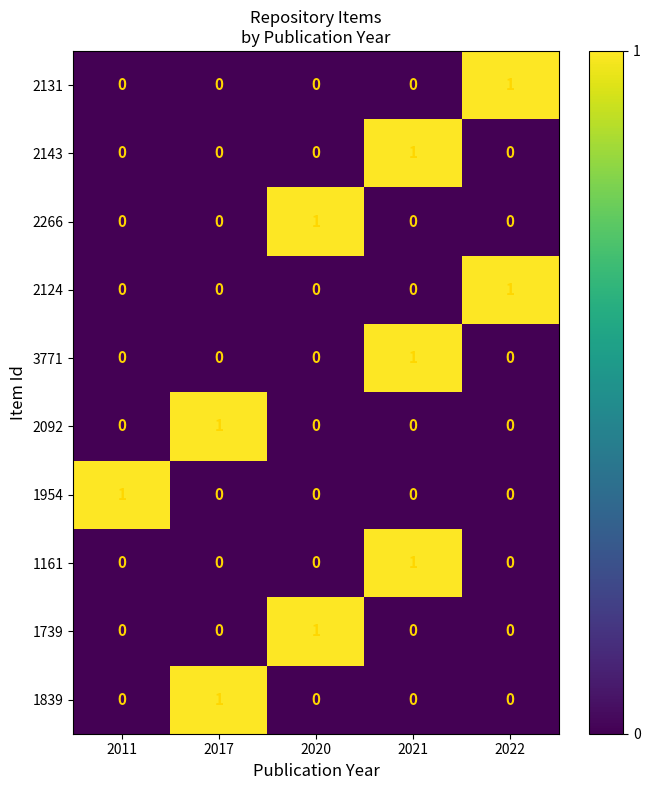

True or false: 2092 has a value of 0 at 2011.

True